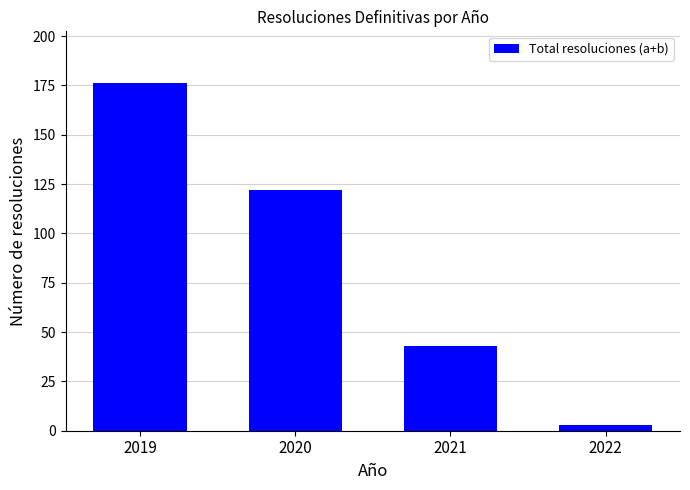

What is the change in value from 2019 to 2021?

-133